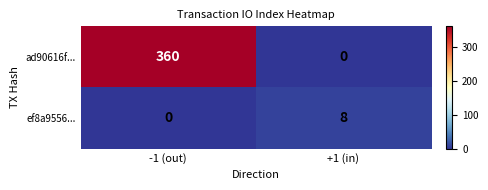

True or false: ef8a9556... has a value of 13 at +1 (in).

False